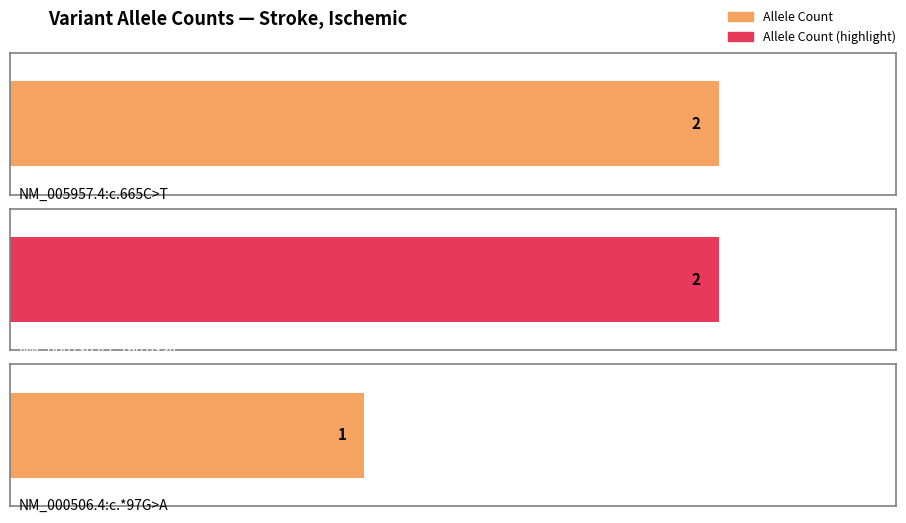

Reading right to left, transcribe all the data shown in this chart.

1	2	2